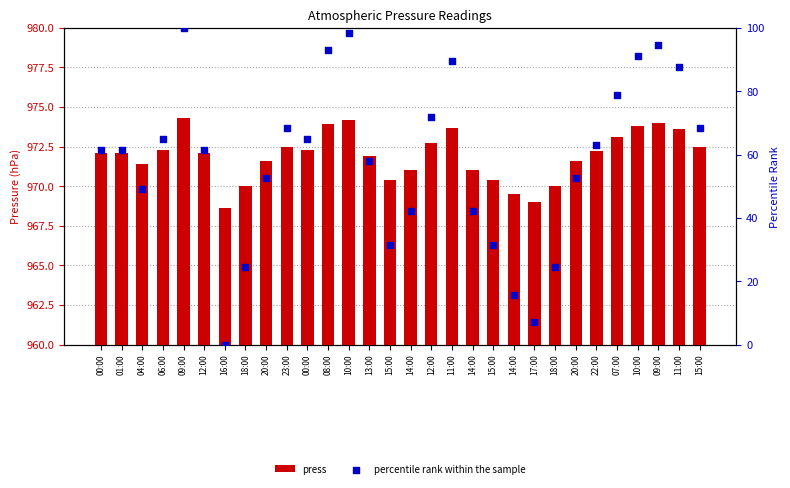

Which series has the largest Y range (max minus min)?

percentile rank within the sample